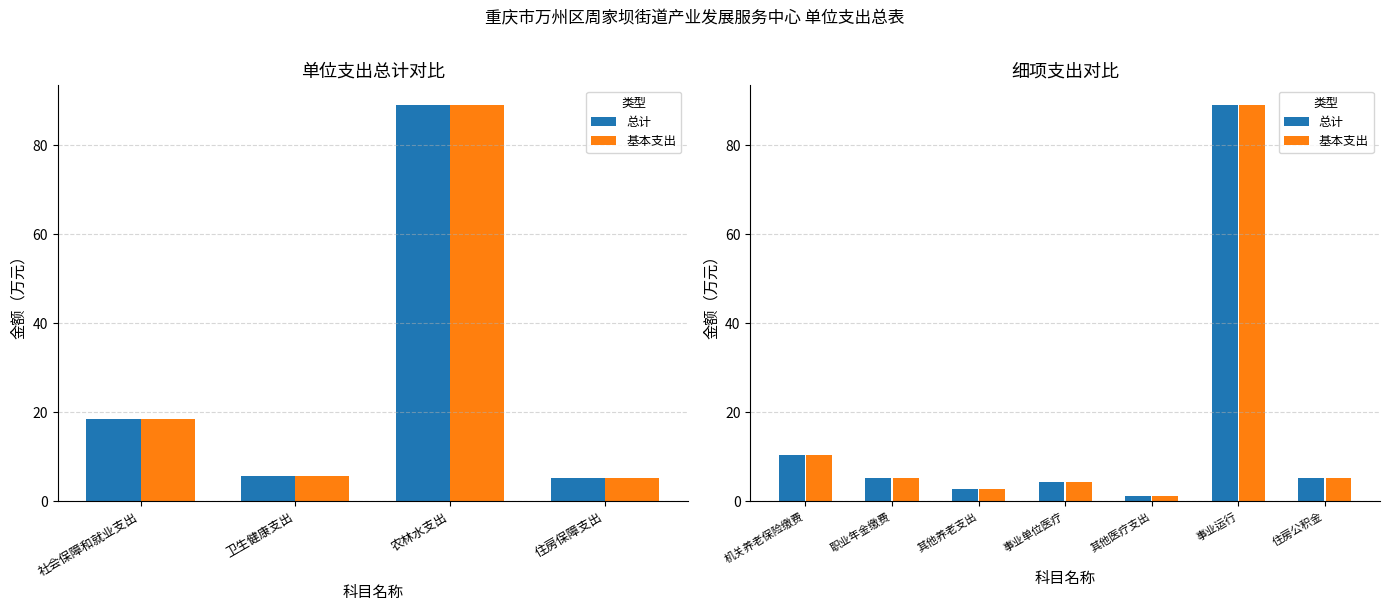

True or false: 基本支出 has a value of 6.7 at 事业单位医疗.

False